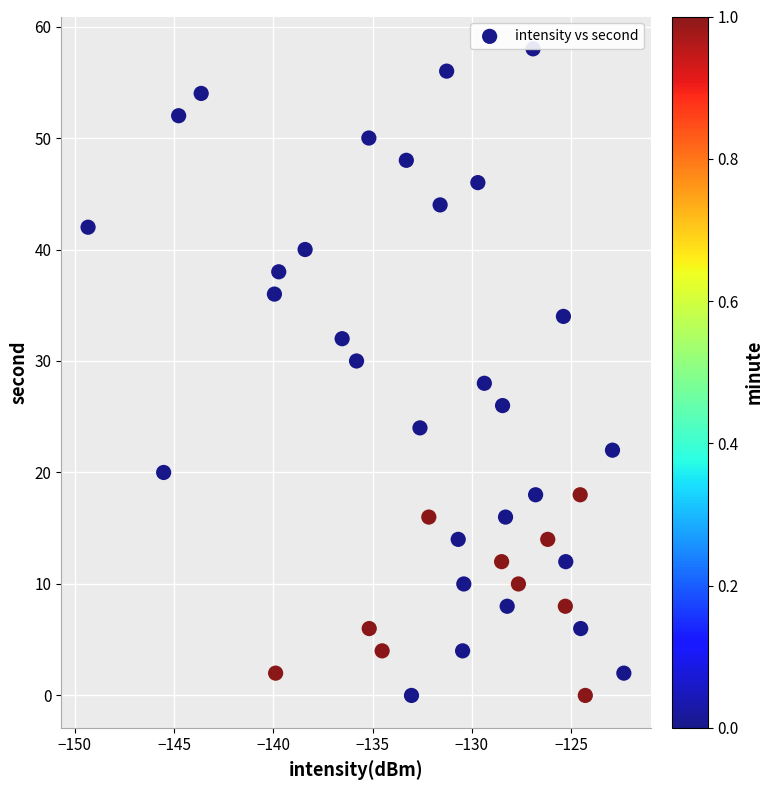

What is the range of Y values (max minus min)?

58